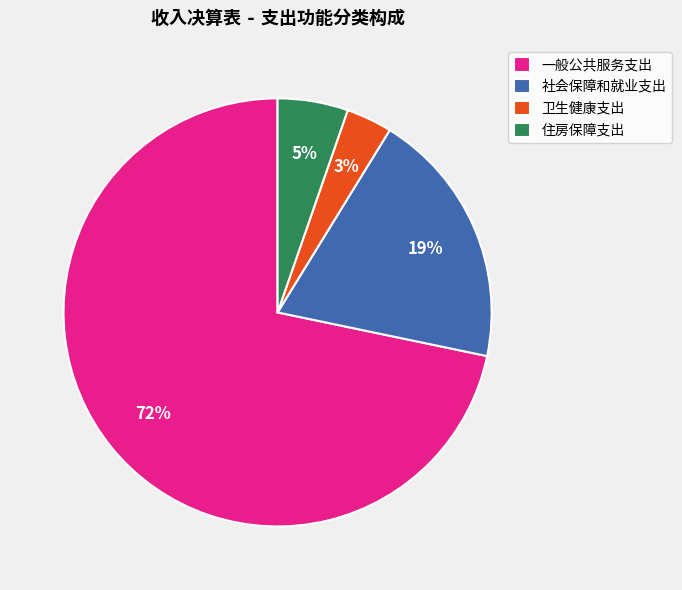

Is there any slice that represents more than half of the pie?

Yes